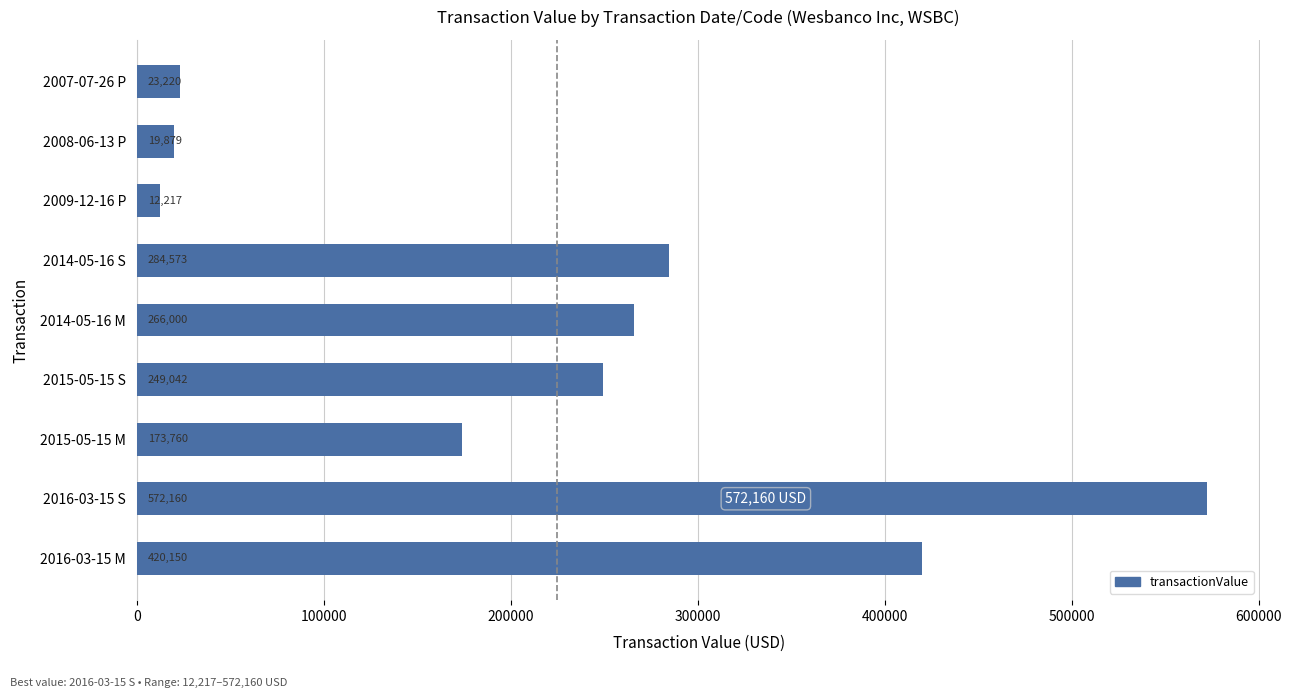

Reading top to bottom, what are all the values shown in this chart?

2007-07-26 P=23220	2008-06-13 P=19879	2009-12-16 P=12217	2014-05-16 S=284573	2014-05-16 M=266000	2015-05-15 S=249042	2015-05-15 M=173760	2016-03-15 S=572160	2016-03-15 M=420150